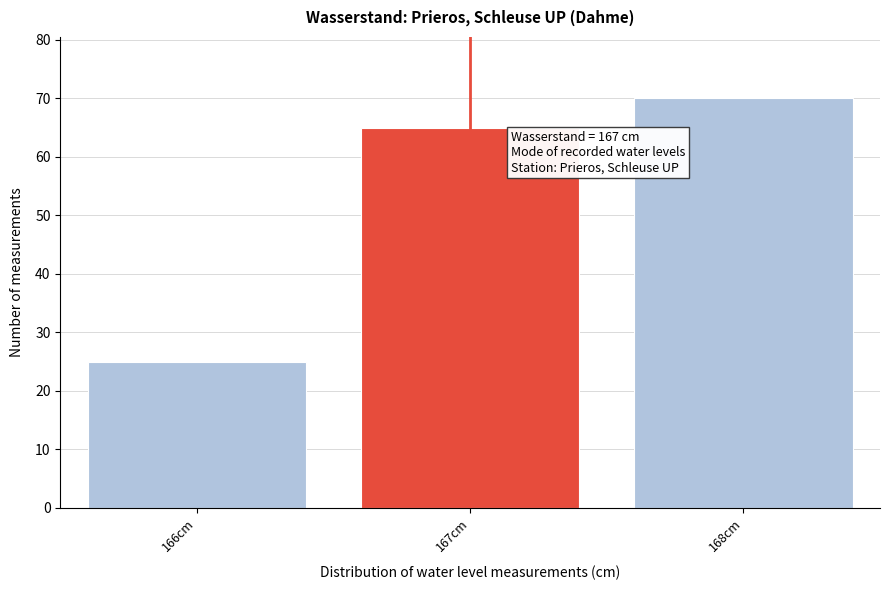

Which range on the x-axis has the tallest bar?

167.5 to 168.5